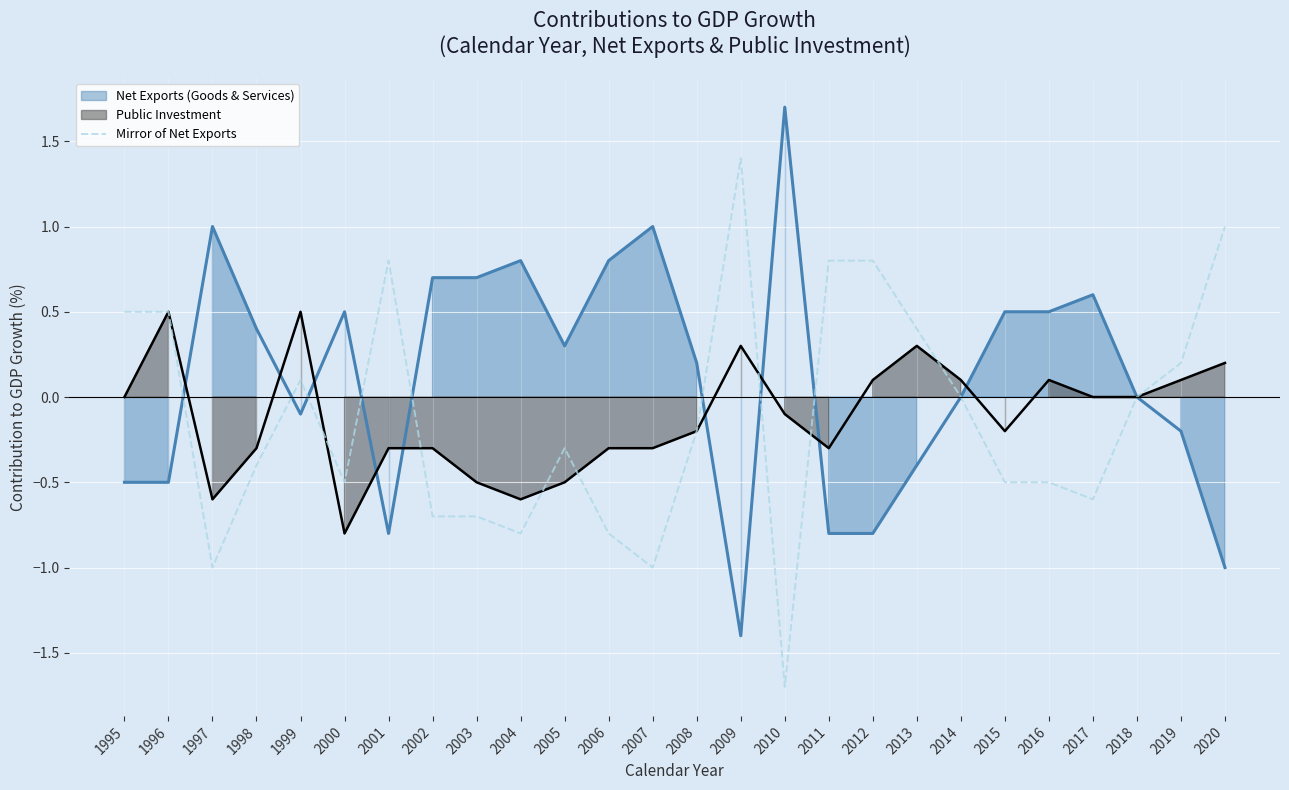

At which label does Mirror of Net Exports reach its peak?

2009